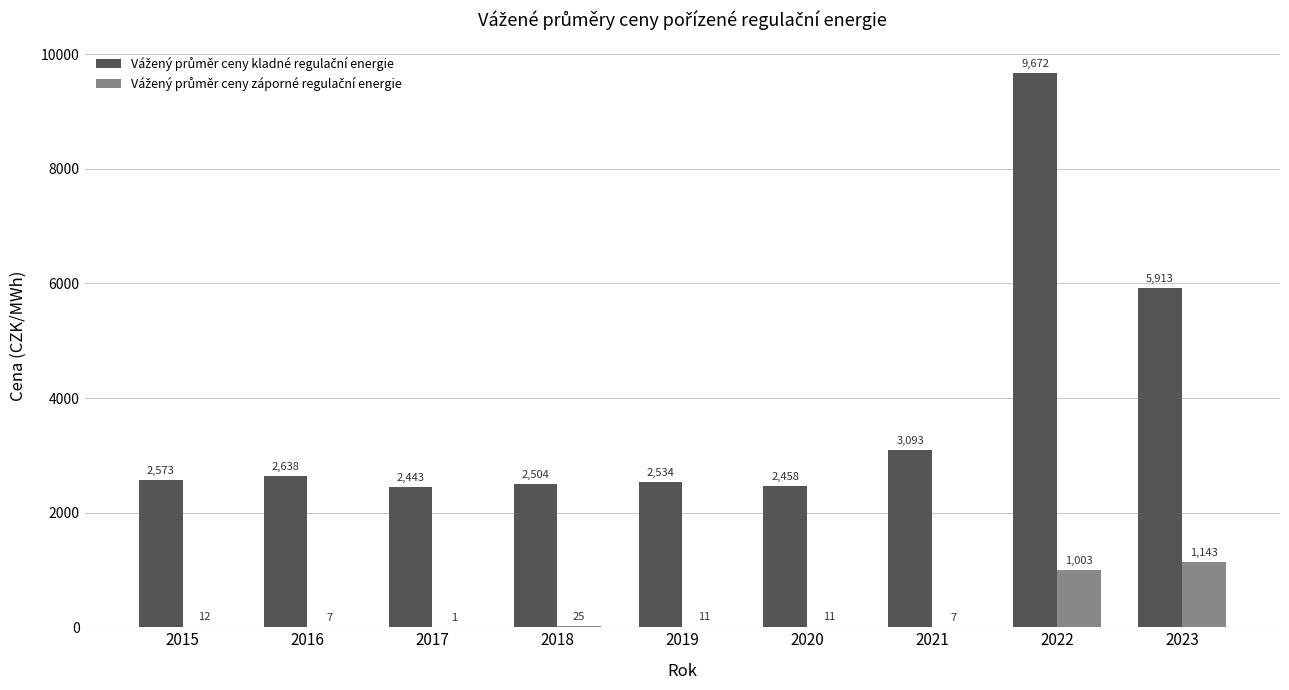

Which category has the highest value across all series?

2022